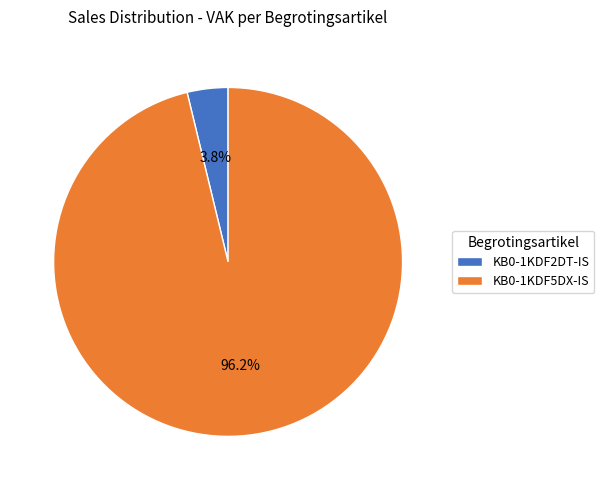

Rank the categories by value from lowest to highest.

KB0-1KDF2DT-IS, KB0-1KDF5DX-IS